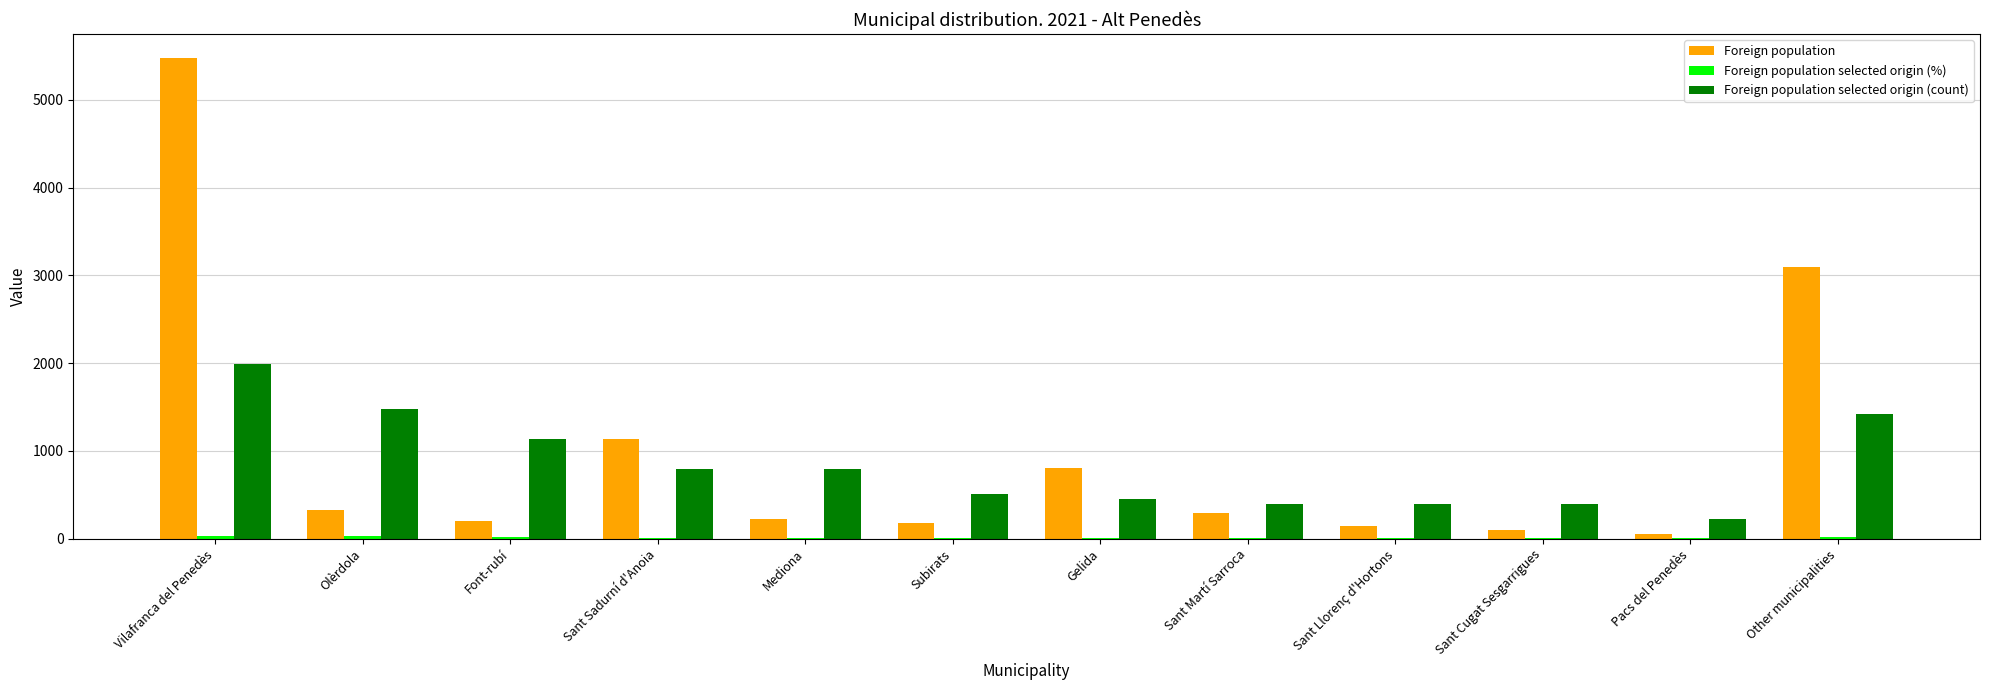

The Foreign population selected origin (count) series shows 814 at Subirats. True or false?

False